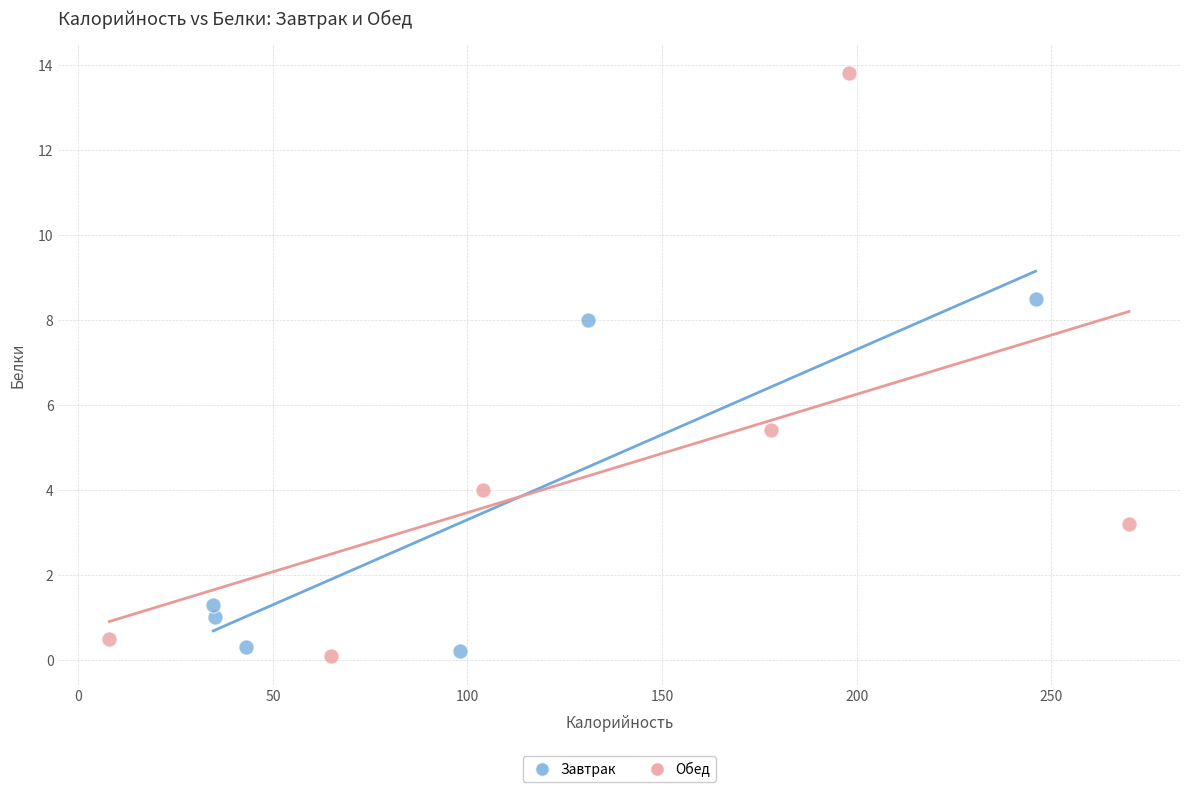

Which series has the largest Y range (max minus min)?

Обед